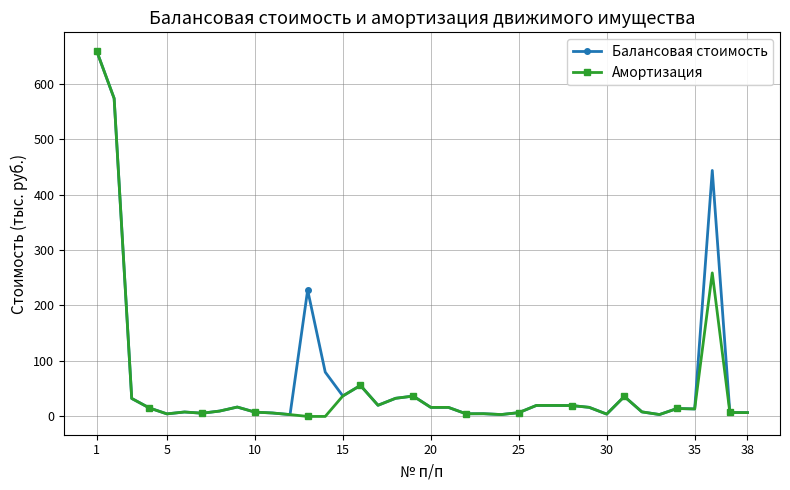

True or false: Амортизация has more than 1 interior local peaks.

True